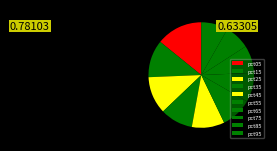

Is it true that pct75 is 21% of the pie?

False